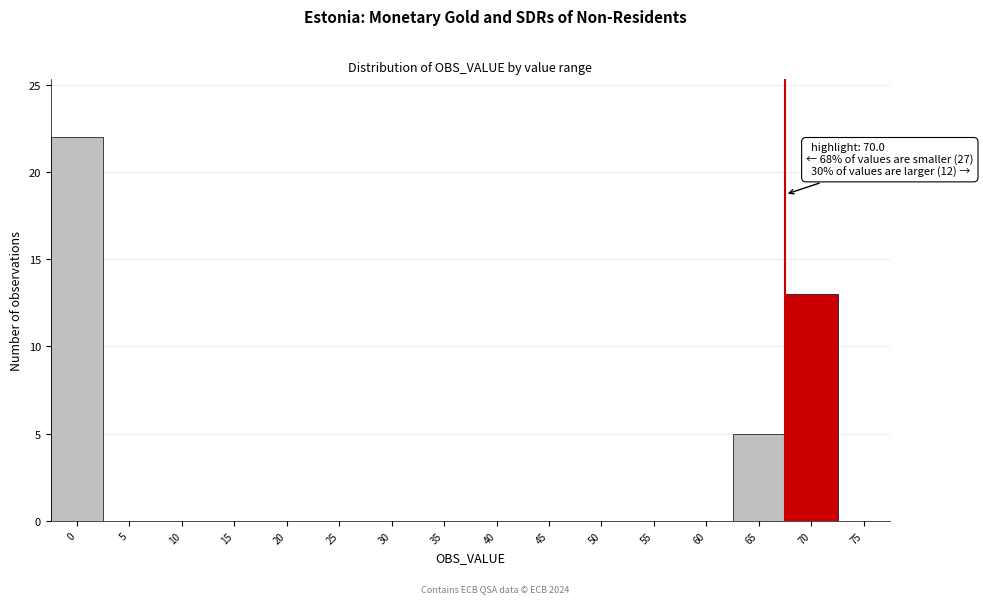

Reading left to right, what are all the values shown in this chart?

0=22	5=0	10=0	15=0	20=0	25=0	30=0	35=0	40=0	45=0	50=0	55=0	60=0	65=5	70=13	75=0